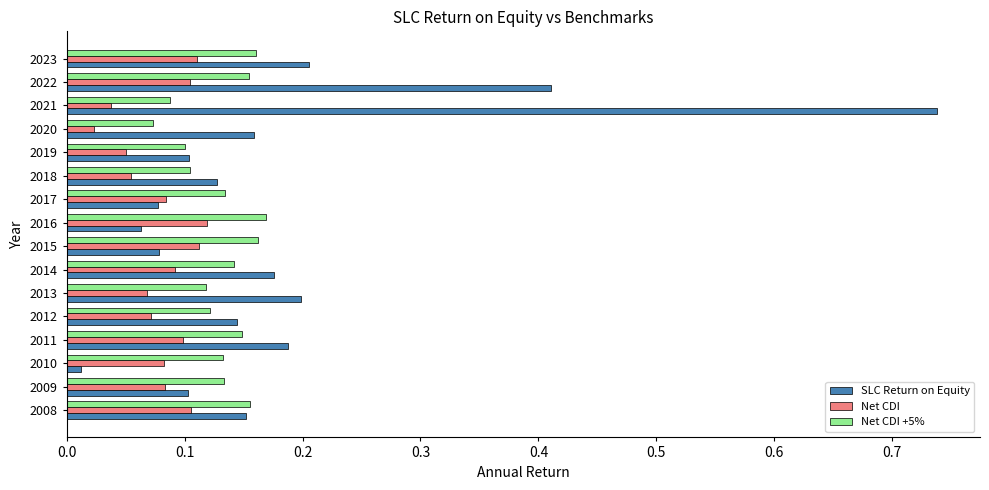

Which series has the largest range (max minus min)?

SLC Return on Equity